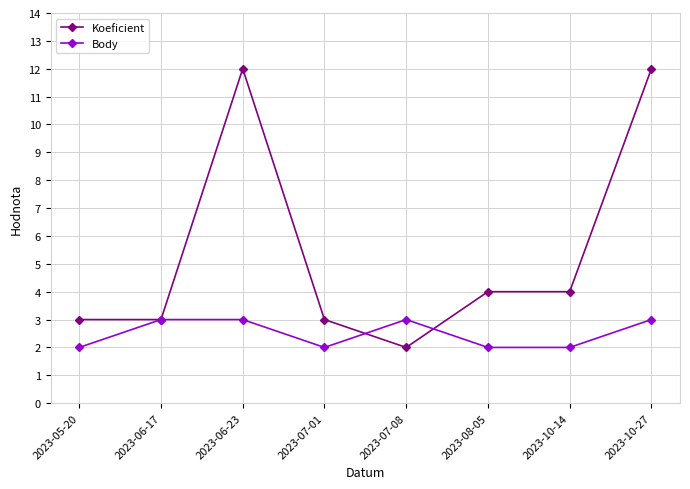

Reading left to right, extract all data points from this chart.

Koeficient: 2023-05-20=3	2023-06-17=3	2023-06-23=12	2023-07-01=3	2023-07-08=2	2023-08-05=4	2023-10-14=4	2023-10-27=12
Body: 2023-05-20=2	2023-06-17=3	2023-06-23=3	2023-07-01=2	2023-07-08=3	2023-08-05=2	2023-10-14=2	2023-10-27=3